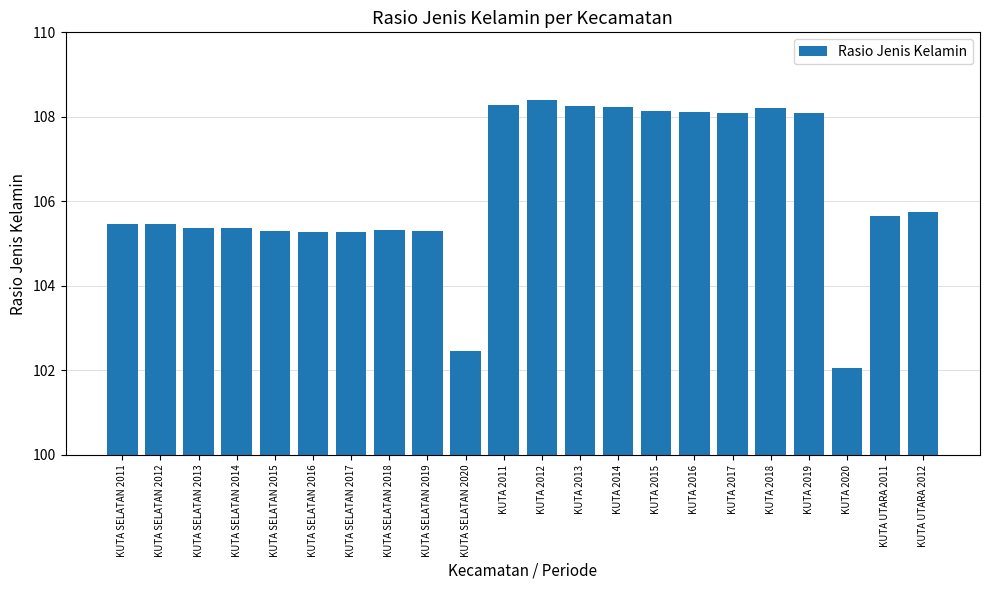

What is the value of the 20th bar from the left?

102.1